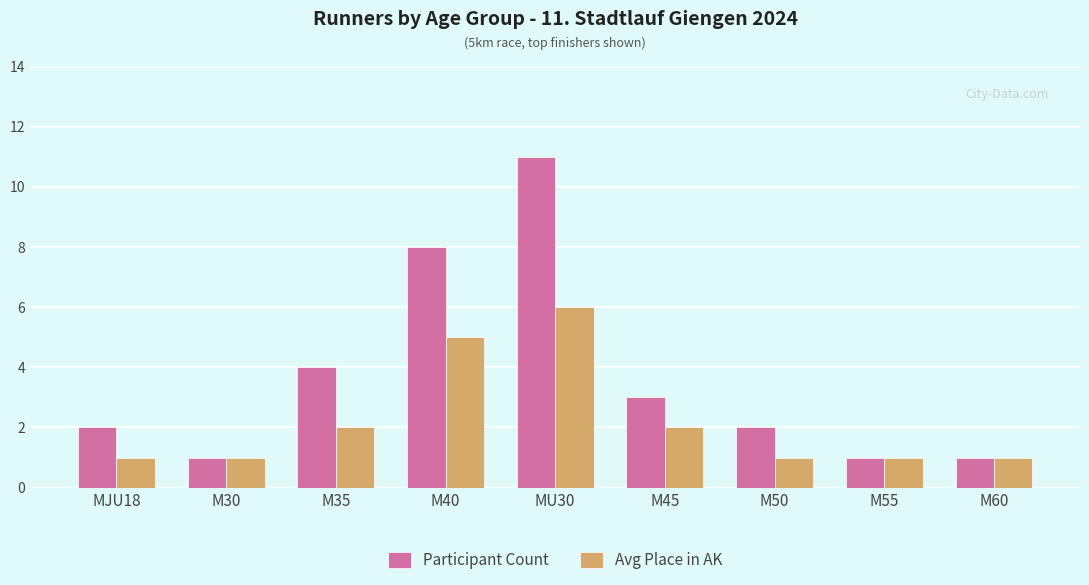

Rank the series by their average value, from lowest to highest.

Avg Place in AK, Participant Count